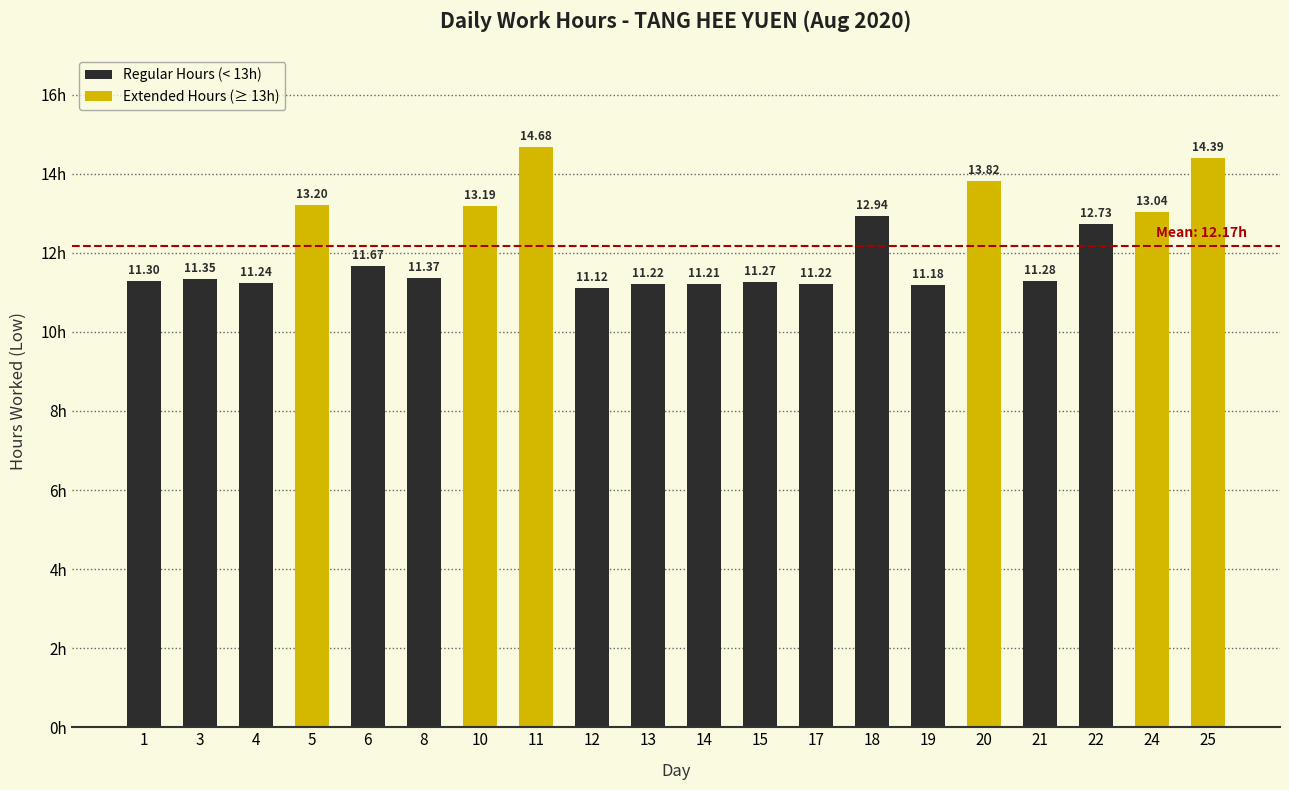

Which category has the lowest value across all series?

12